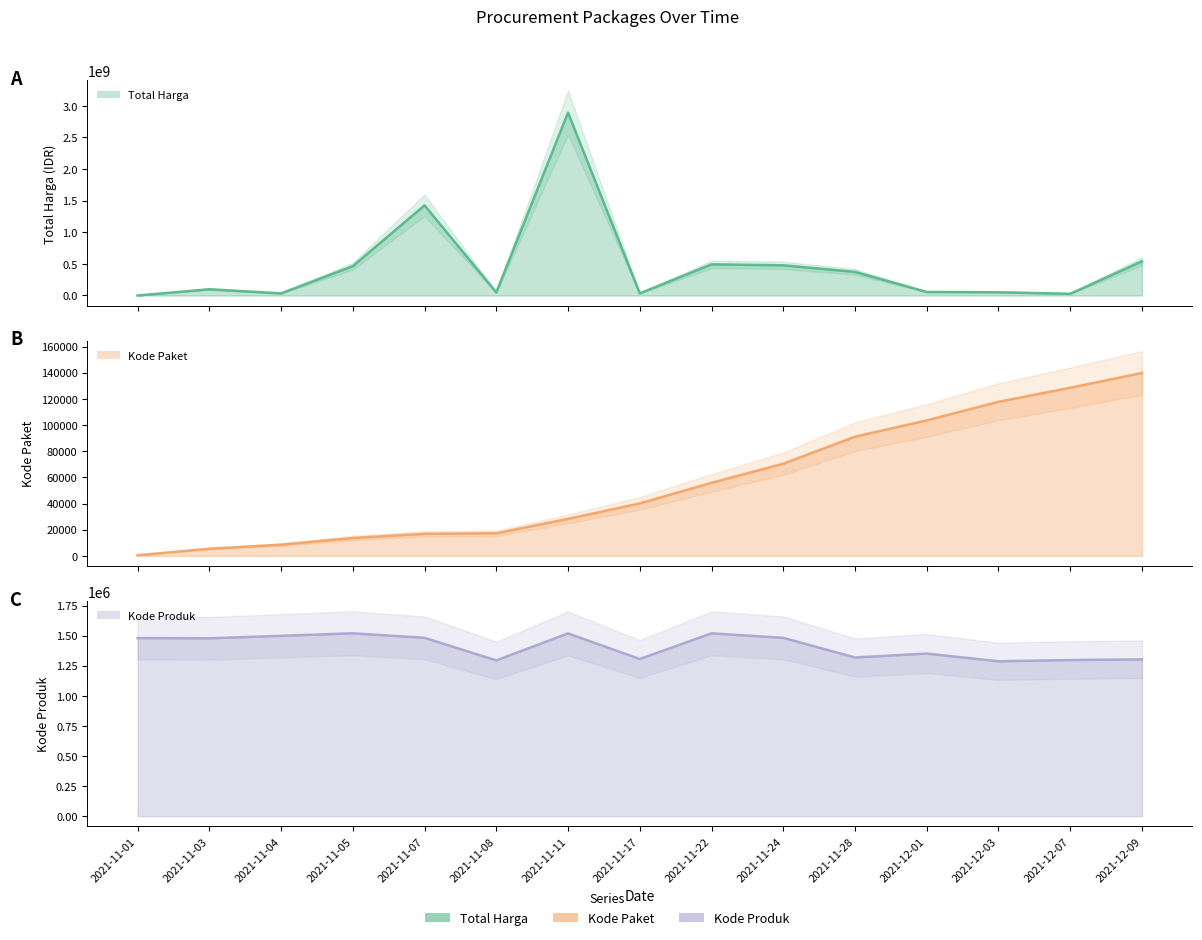

What is the spread (max minus min) of values at 2021-11-04?

33991470